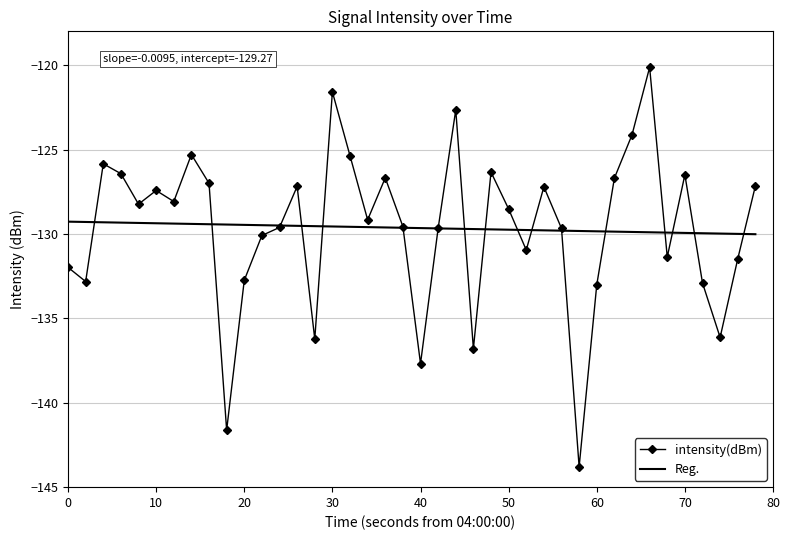

What is the sum of all values?

-5185.8